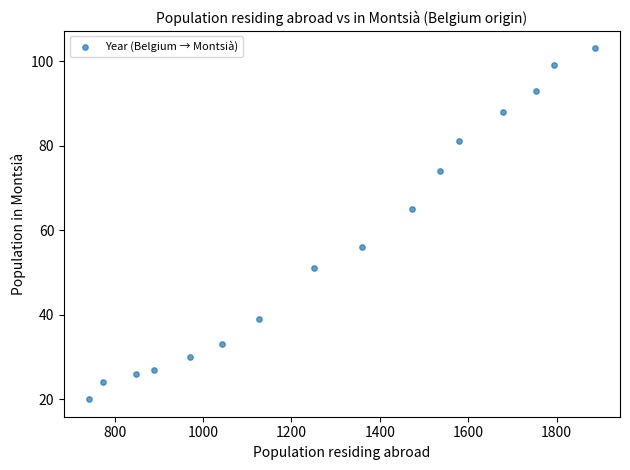

What is the range of Y values (max minus min)?

83